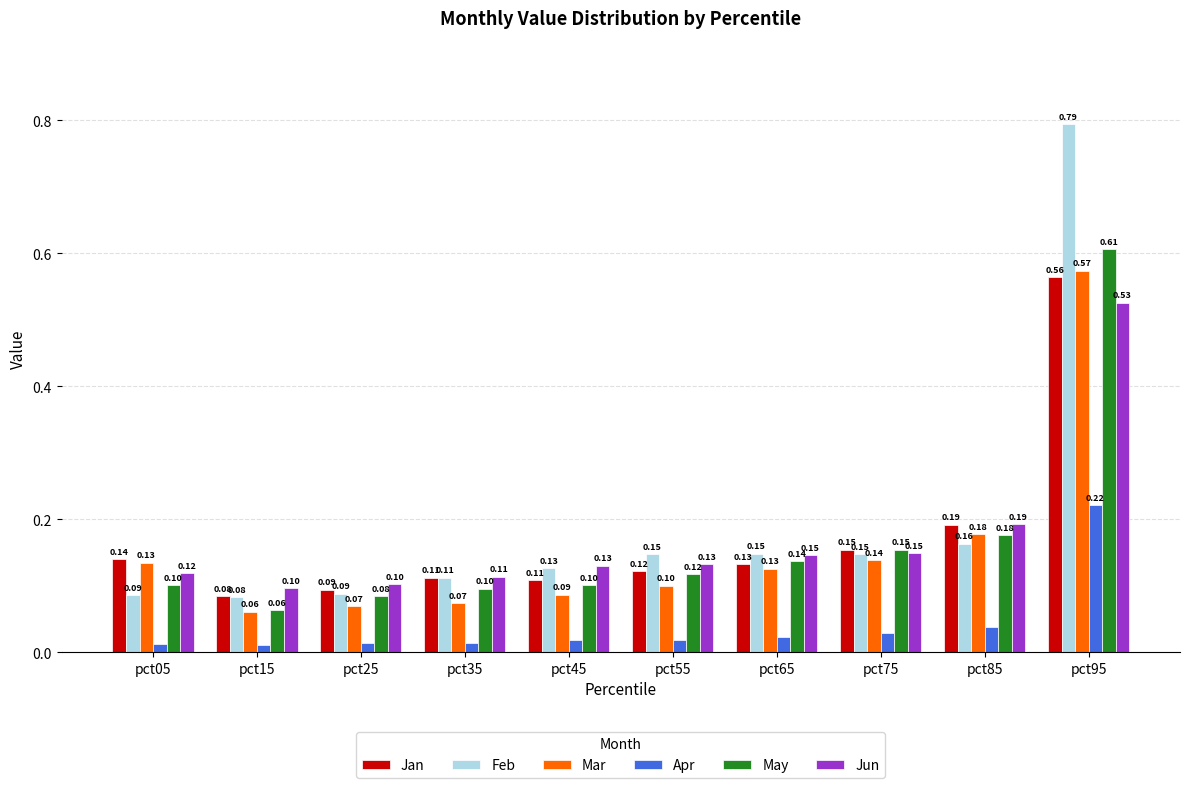

What is the value of the Feb bar at the 6th from the left?

0.1